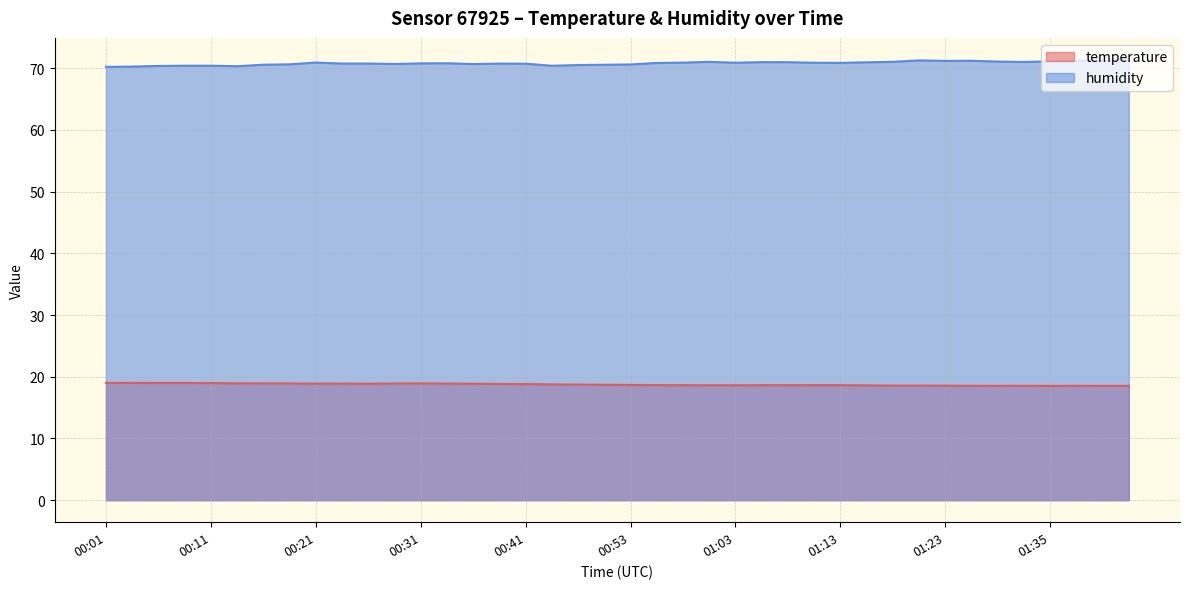

True or false: humidity and temperature intersect in this chart.

False